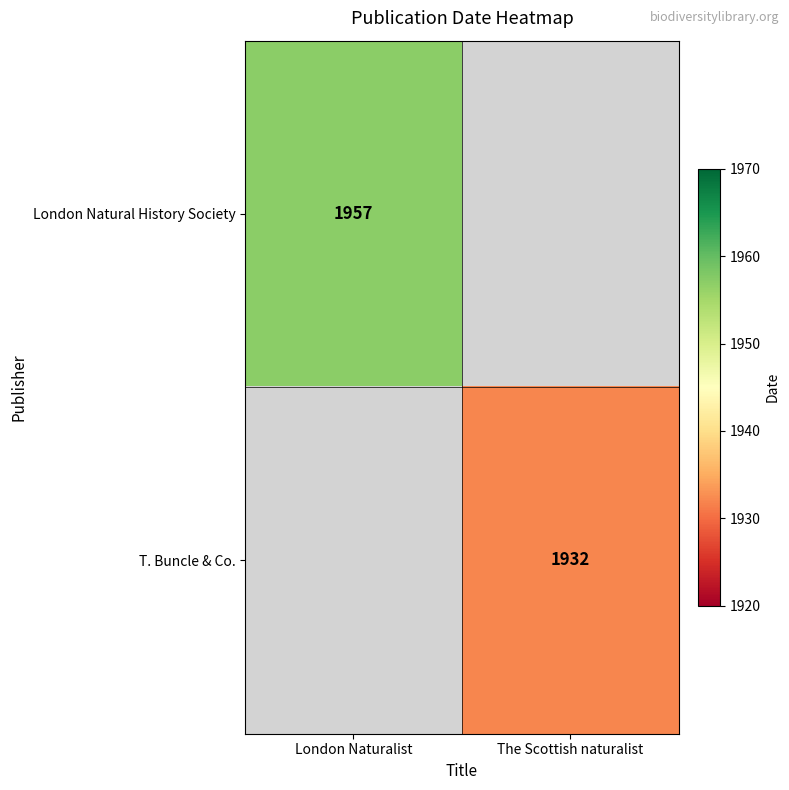

What is the smallest value displayed?

1932.0